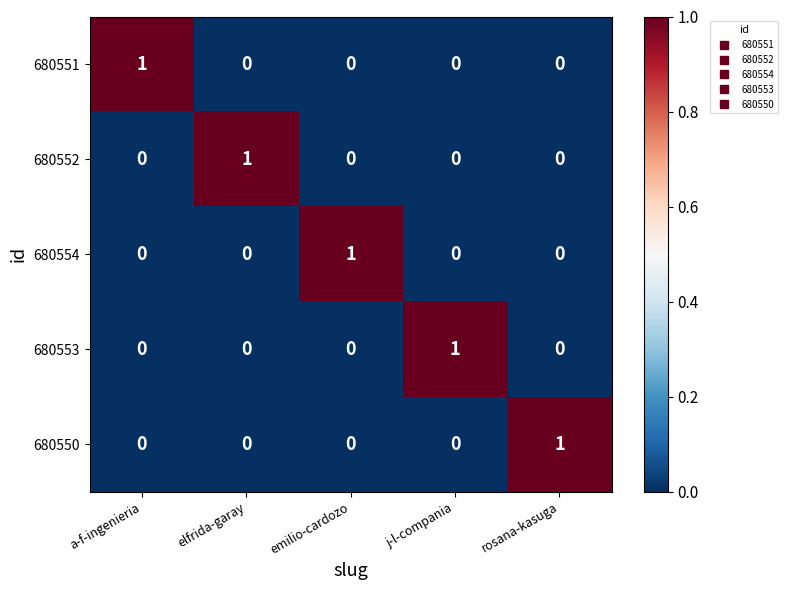

What is the maximum value shown in the chart?

1